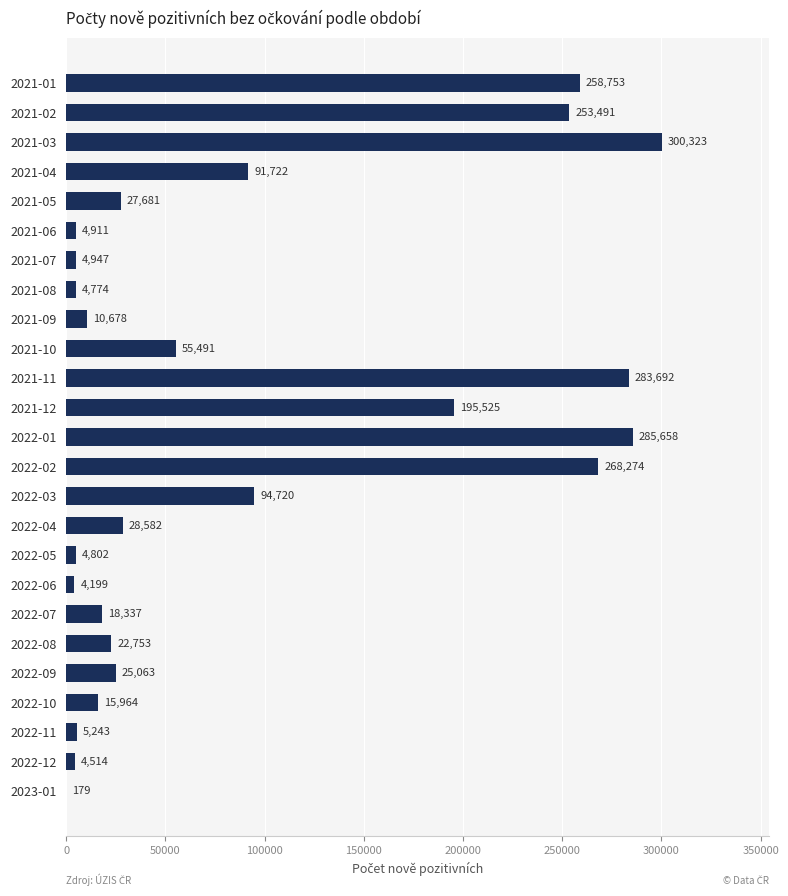

Is it true that the value at 2021-03 is 194611?

False